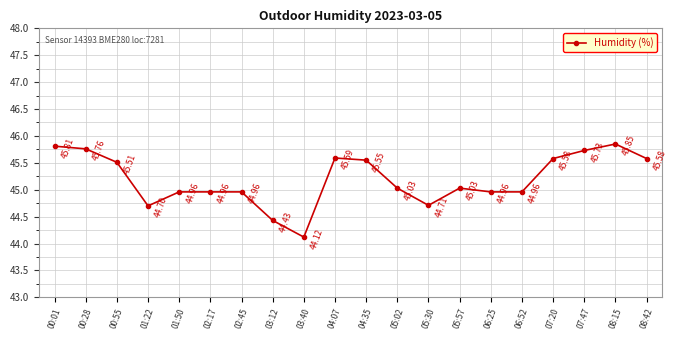

Approximately how many times larger is the value at 08:15 compared to 06:52?

1.0